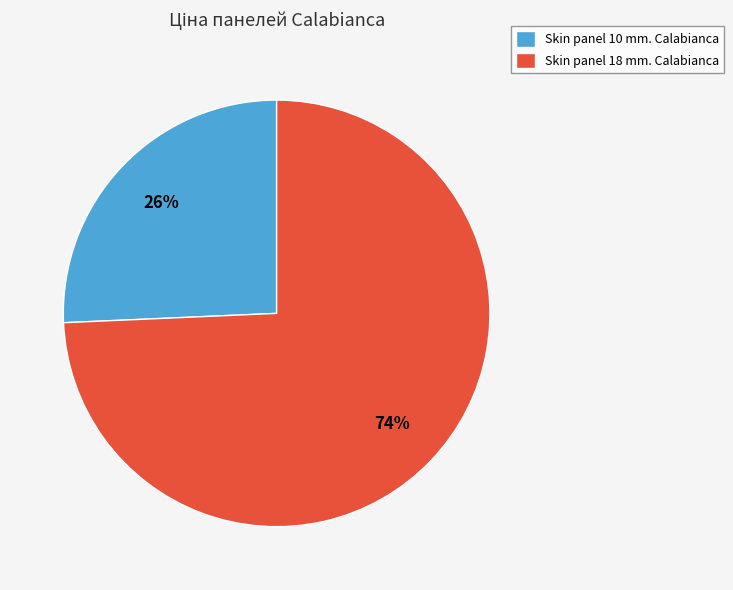

What is the largest slice in the pie chart?

Skin panel 18 mm. Calabianca